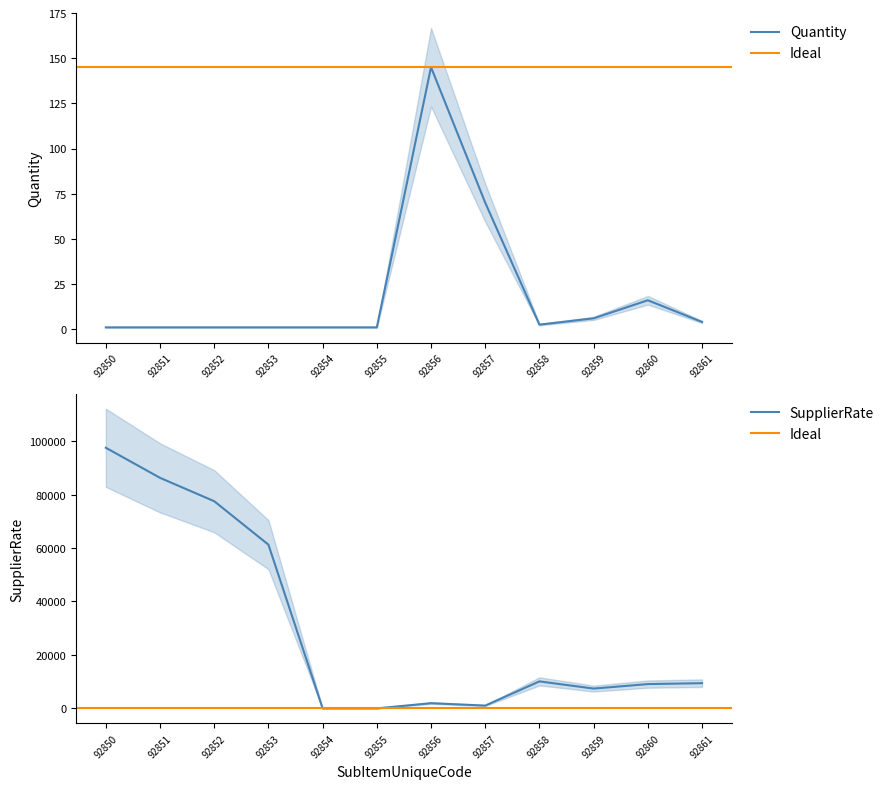

Which label corresponds to the largest value in the chart?

92850